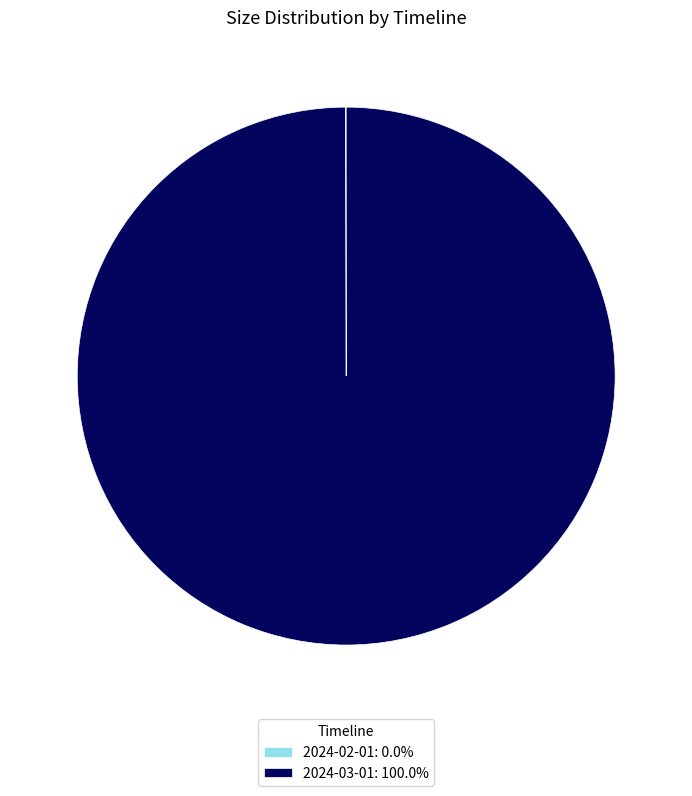

Does any single category account for the majority?

Yes